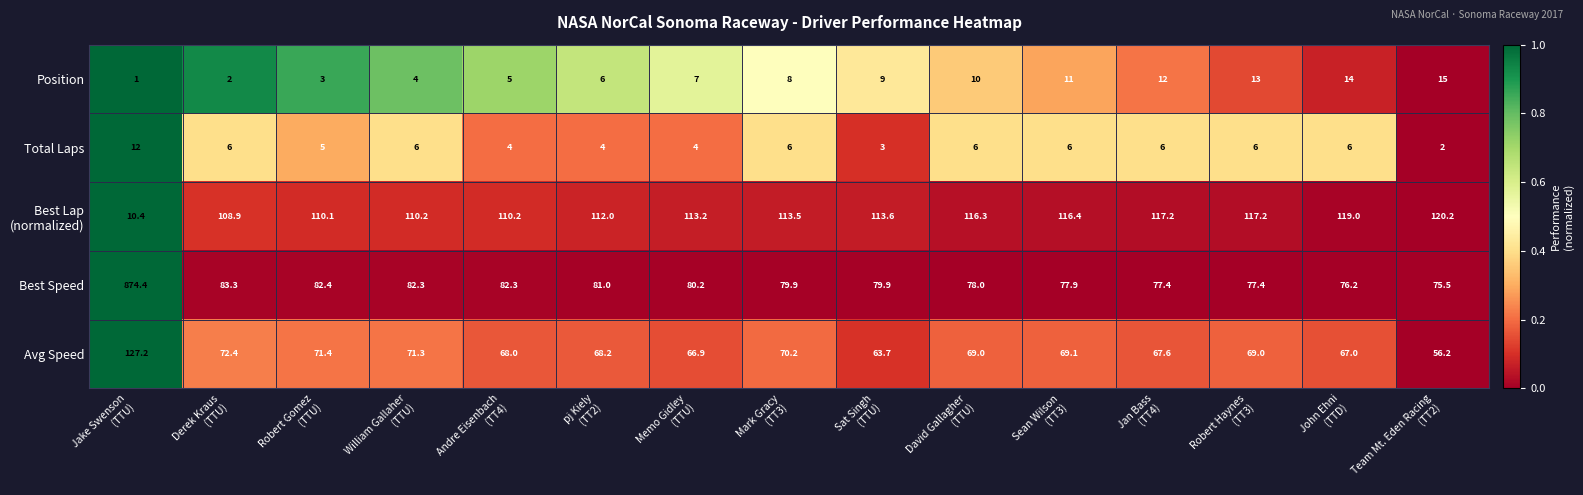

What is the sum of all Total Laps values?

82.0